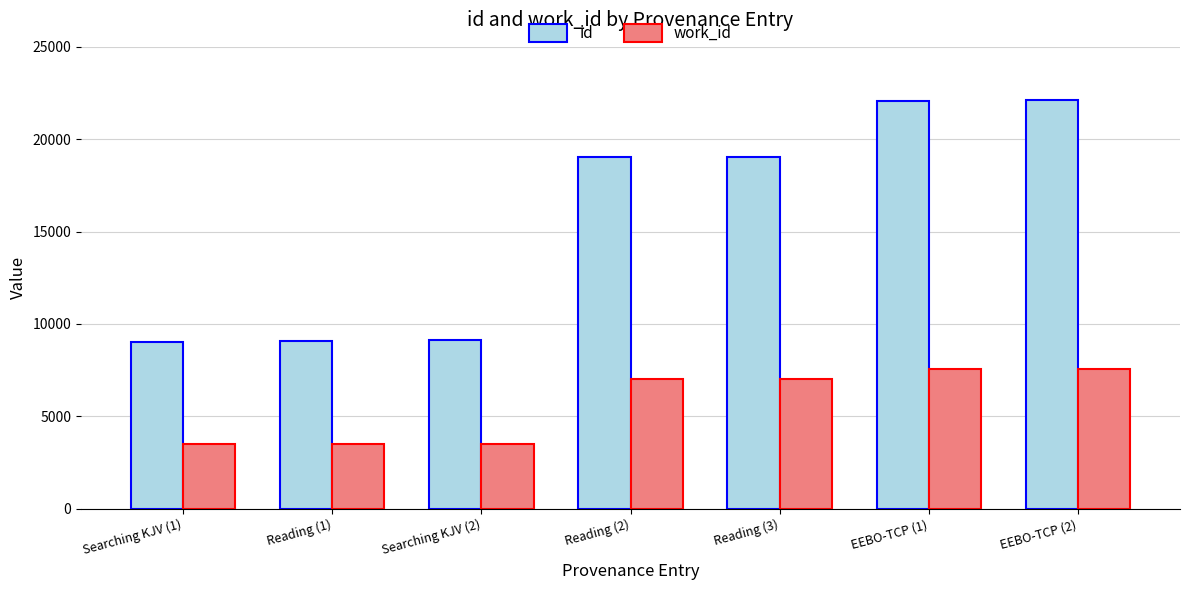

Which series has the widest spread of values?

id